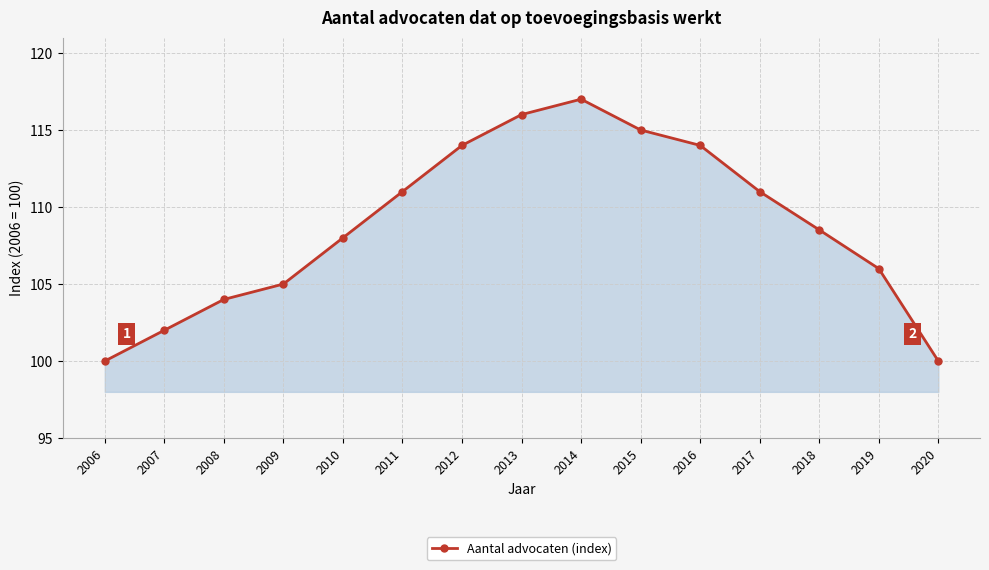

What is the value of the 5th point from the left?

108.0